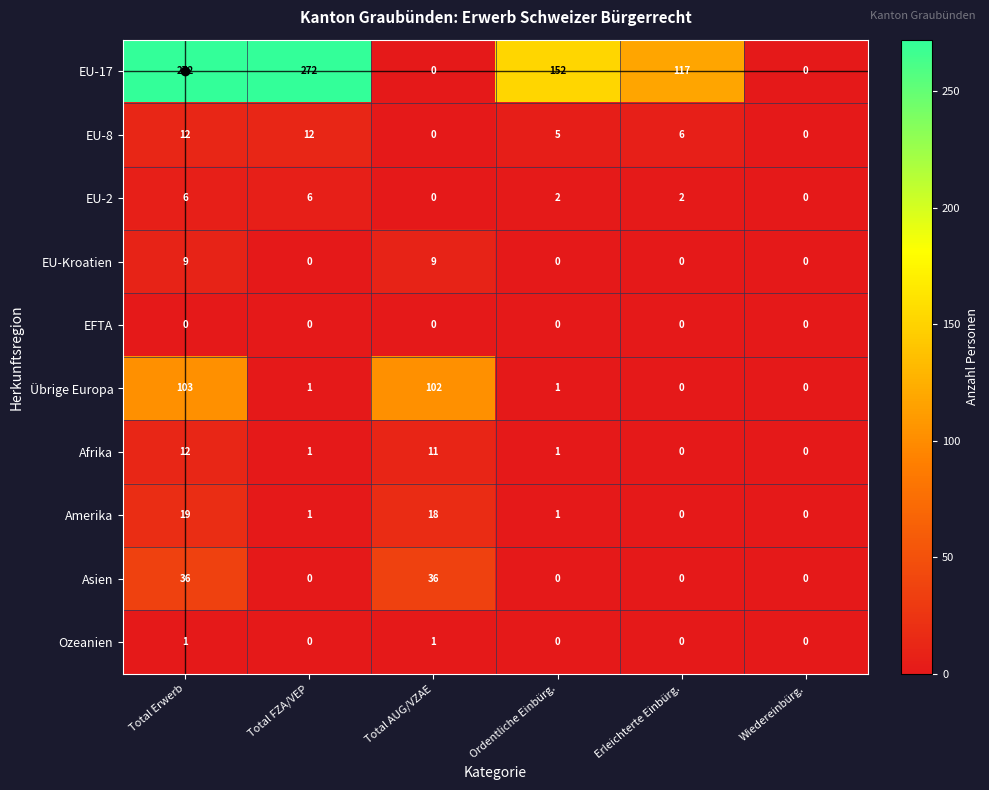

Which series has the widest spread of values?

EU-17